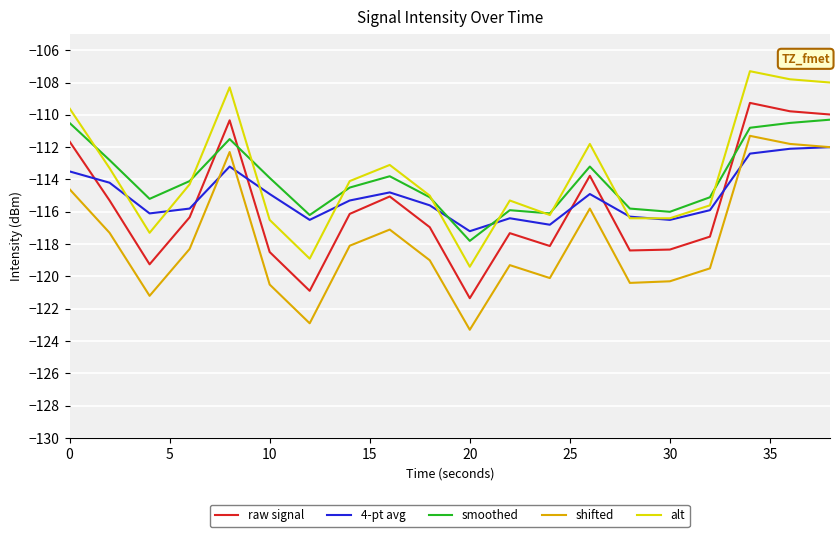

True or false: alt and shifted cross at least once.

False